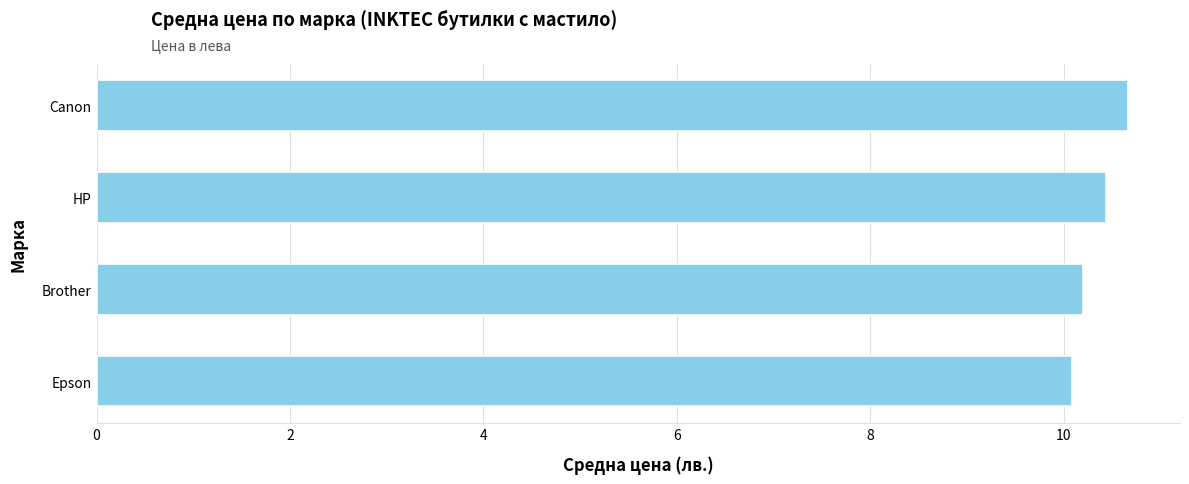

What is the approximate value at HP?

10.4